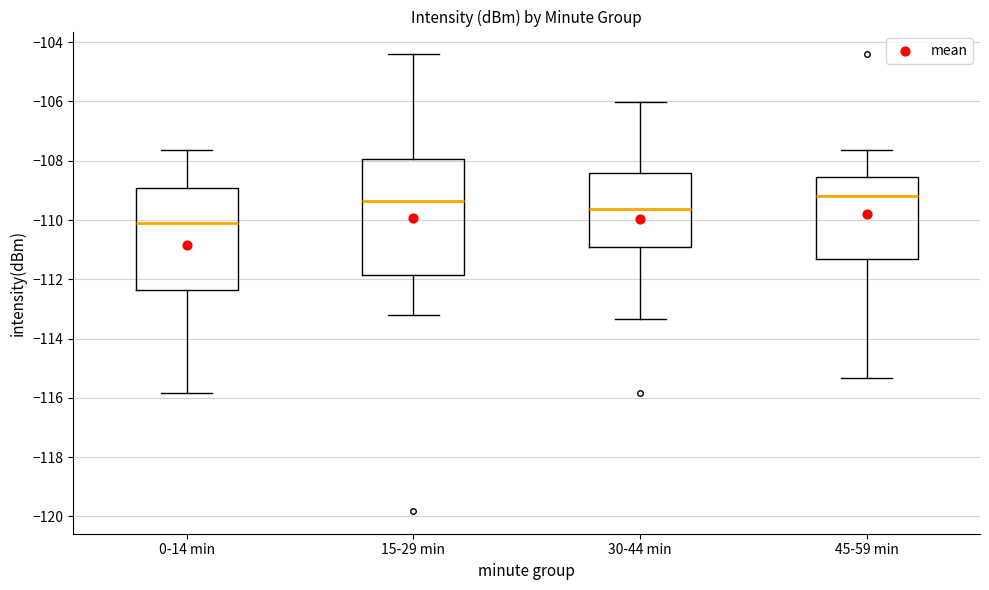

Reading left to right, transcribe this box plot: for each box, give where its median line is, the range the box spans, and where its two whiskers end, as read against the y-axis. The values are not printed on the chart, so give them approximately, as read against the axis.

0-14 min: median -110.0, box -112.4 to -109.0, whiskers -115.8 to -107.6
15-29 min: median -109.4, box -111.8 to -108.0, whiskers -113.2 to -104.4
30-44 min: median -109.6, box -111.0 to -108.4, whiskers -113.4 to -106.0
45-59 min: median -109.2, box -111.4 to -108.6, whiskers -115.4 to -107.6